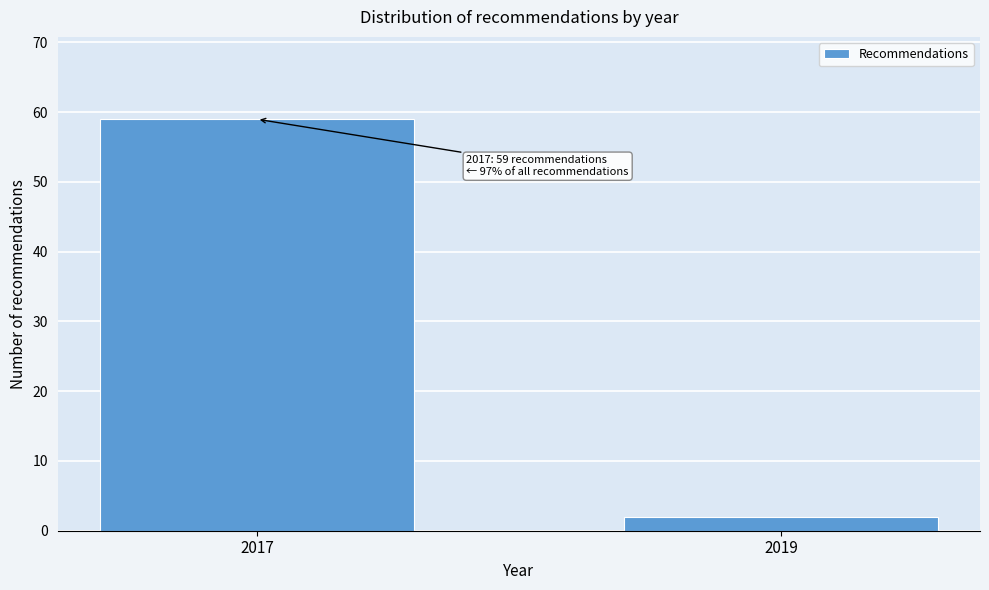

Reading left to right, what are all the values shown in this chart?

59	2